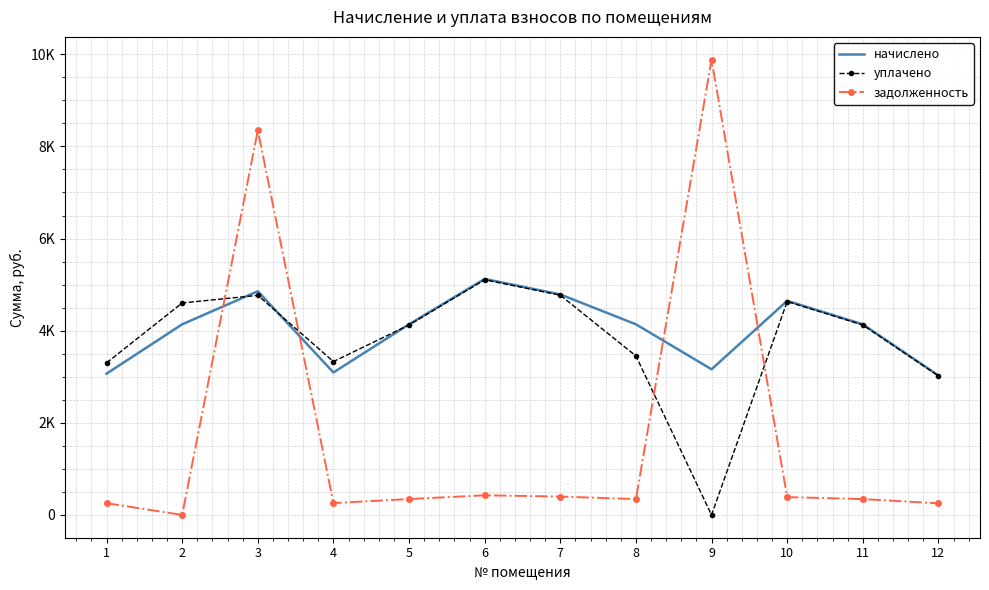

At which label is уплачено closest to 2552?

12